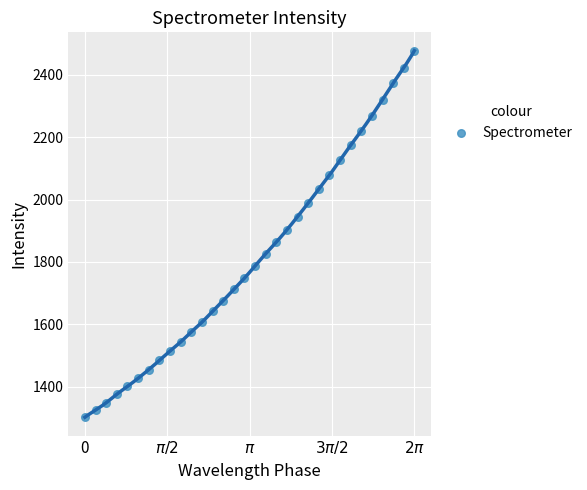

What is the range of X values (max minus min)?

6.3